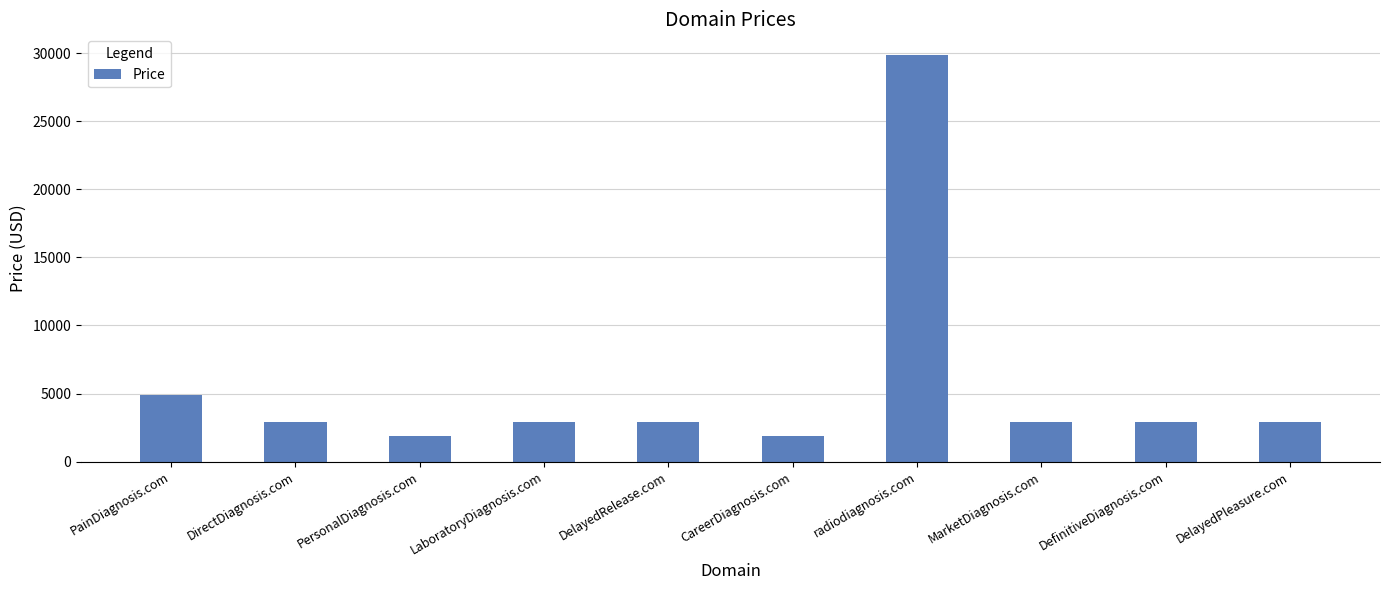

What is the average value?

5588